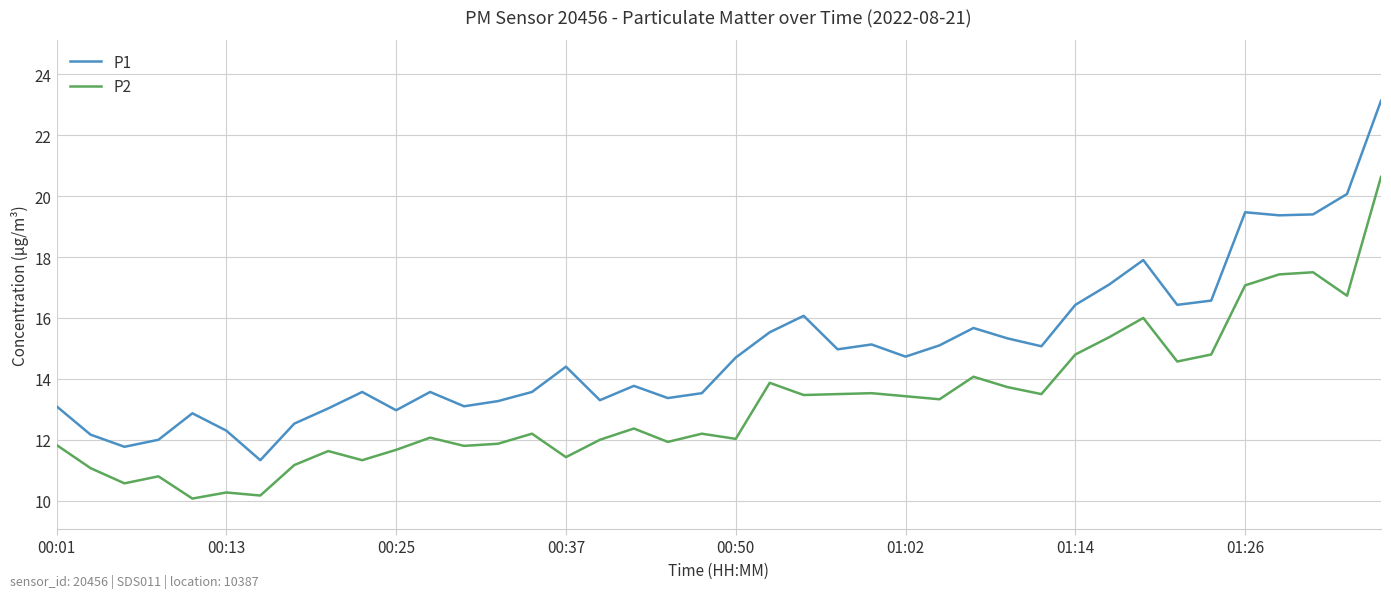

True or false: P2 and P1 cross at least once.

False